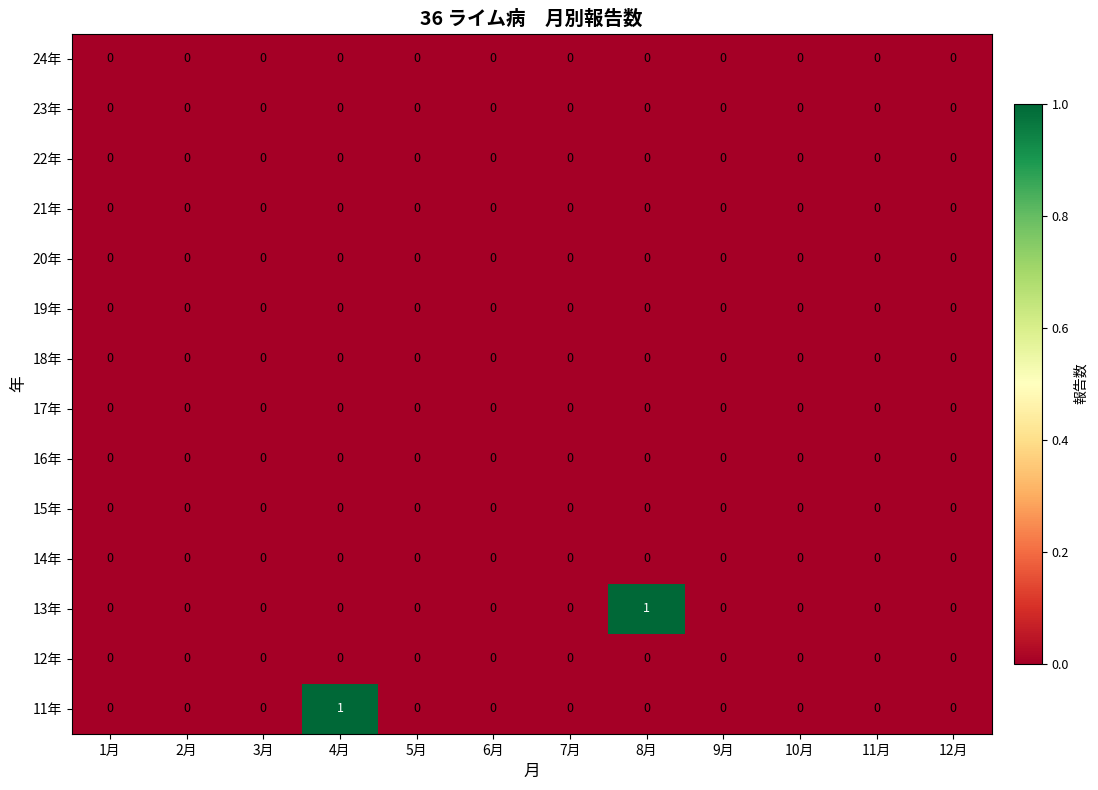

Is it true that 18年 equals 0 at 12月?

True